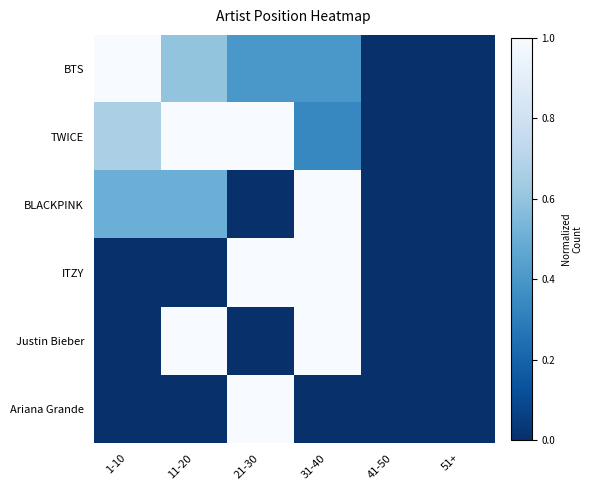

At 41-50, list the series in order from largest to smallest.

BTS, TWICE, BLACKPINK, ITZY, Justin Bieber, Ariana Grande